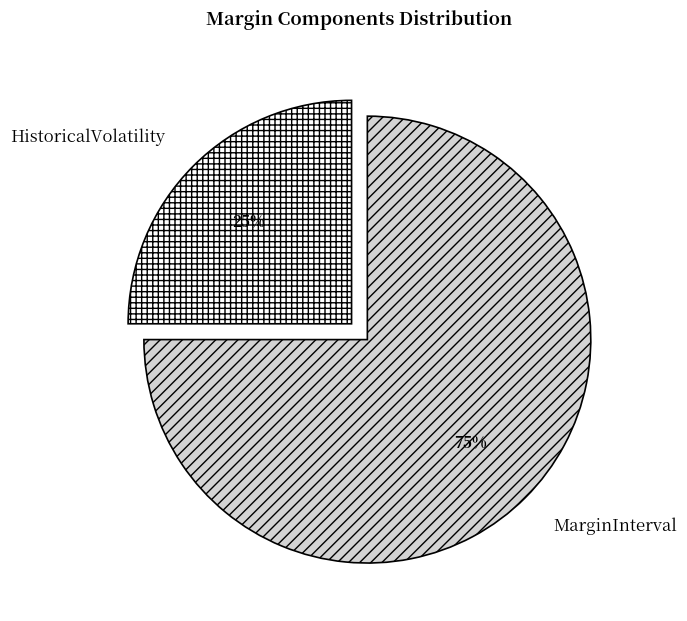

Which category has the biggest portion of the pie?

MarginInterval